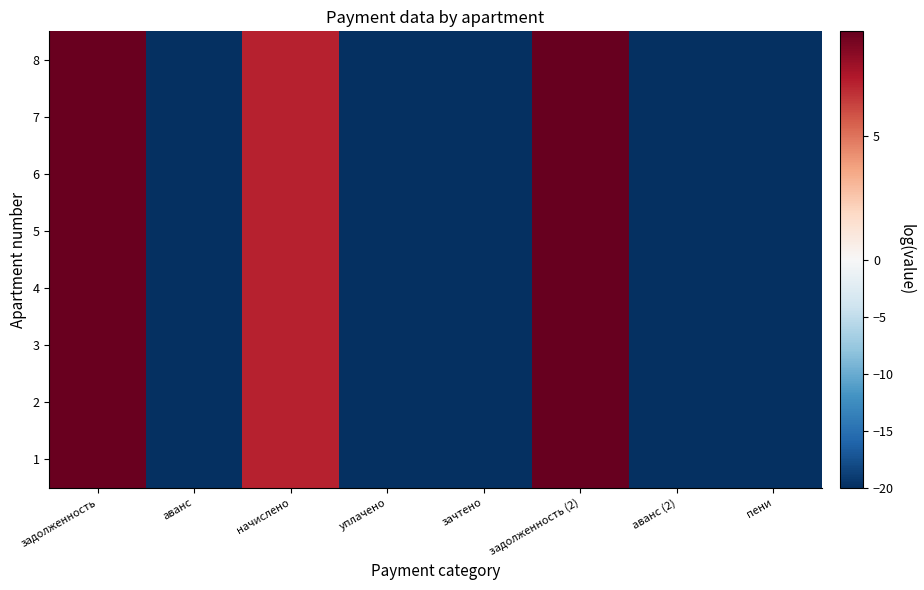

What is the total value across all series at уплачено?

-160.0